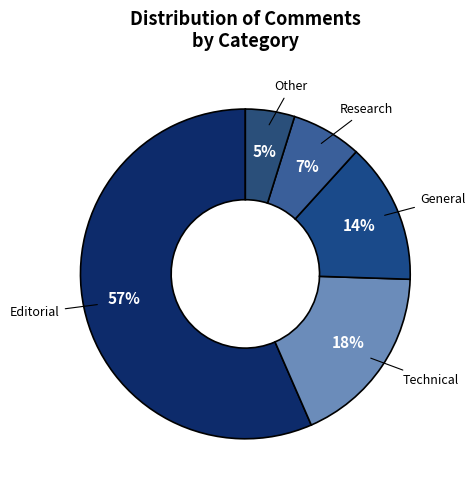

To the nearest percent, what is the average slice percentage?

20%